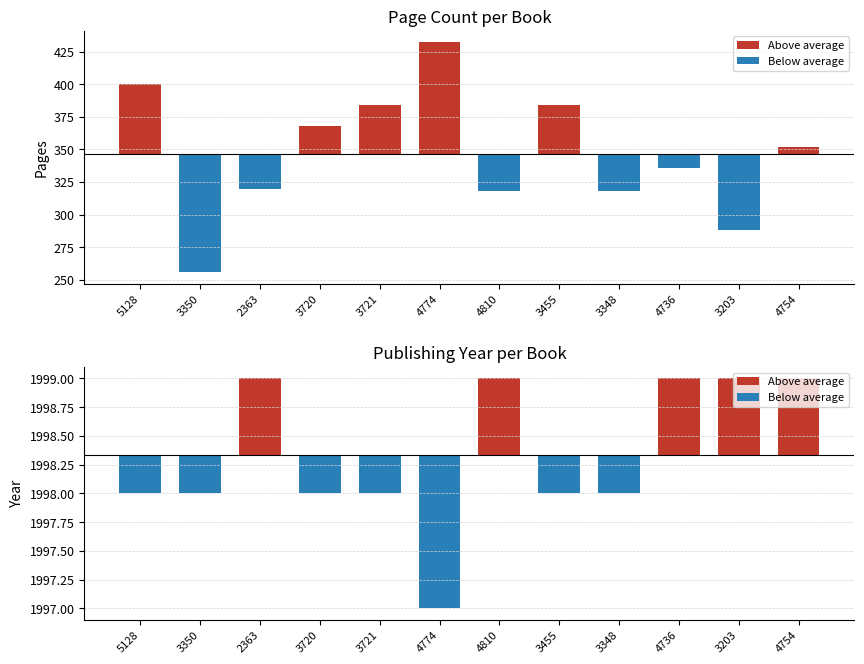

Where does the pageCount series first go above 352?

5128